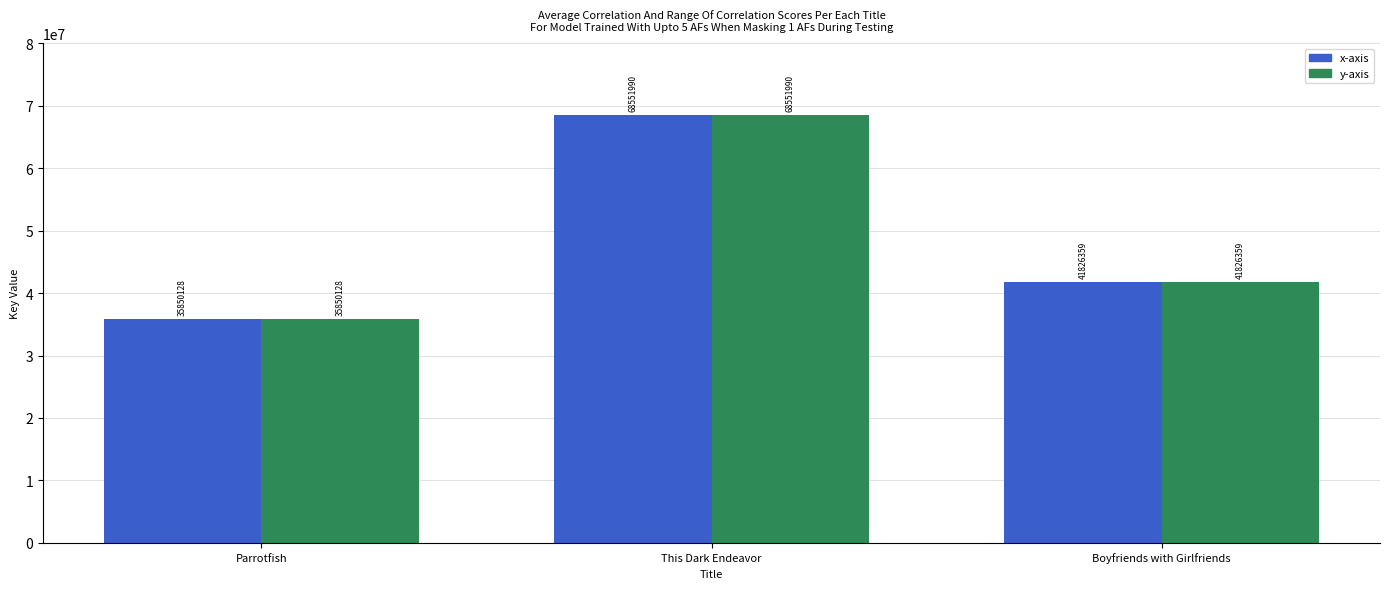

What is the sum of all x-axis values?

146228477